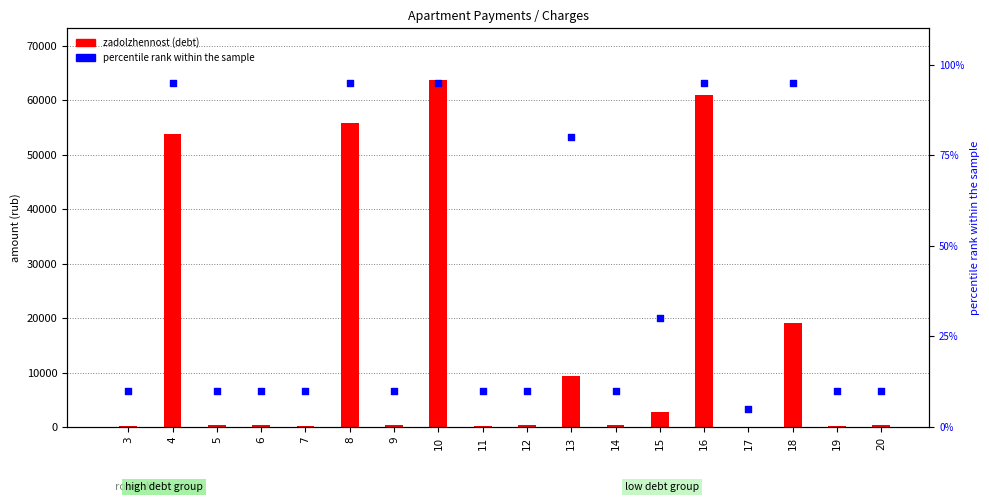

Which series has the largest total across all categories?

zadolzhennost (debt)